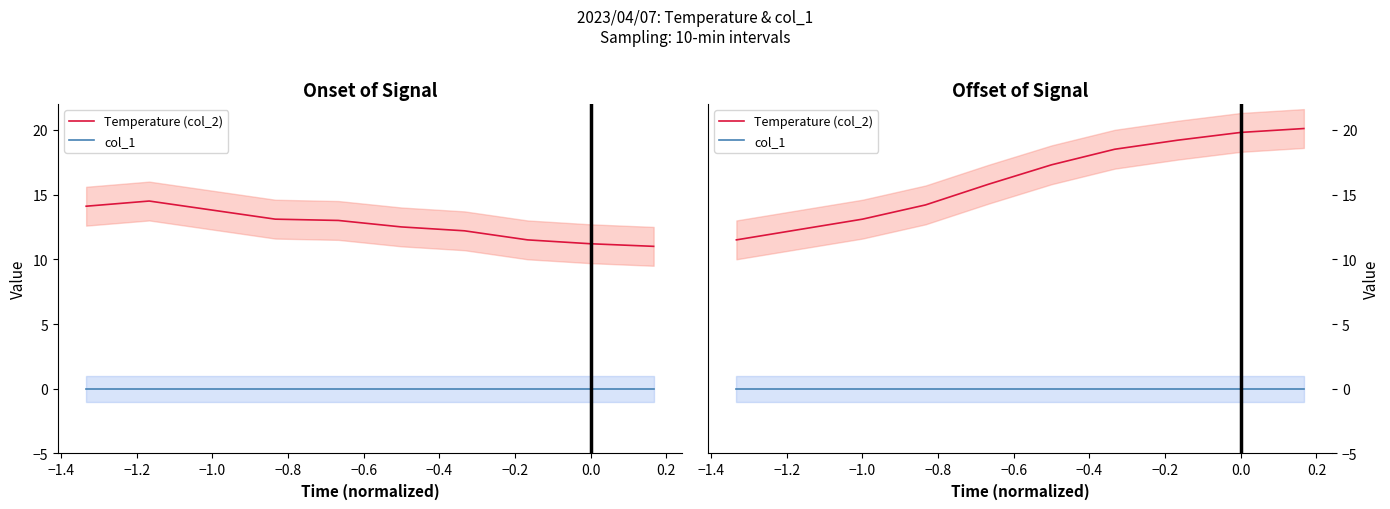

Reading right to left, list all the values displayed in this chart.

Temperature (col_2): 20.1	19.8	19.2	18.5	17.3	15.8	14.2	13.1	12.3	11.5
col_1: 0.0	0.0	0.0	0.0	0.0	0.0	0.0	0.0	0.0	0.0